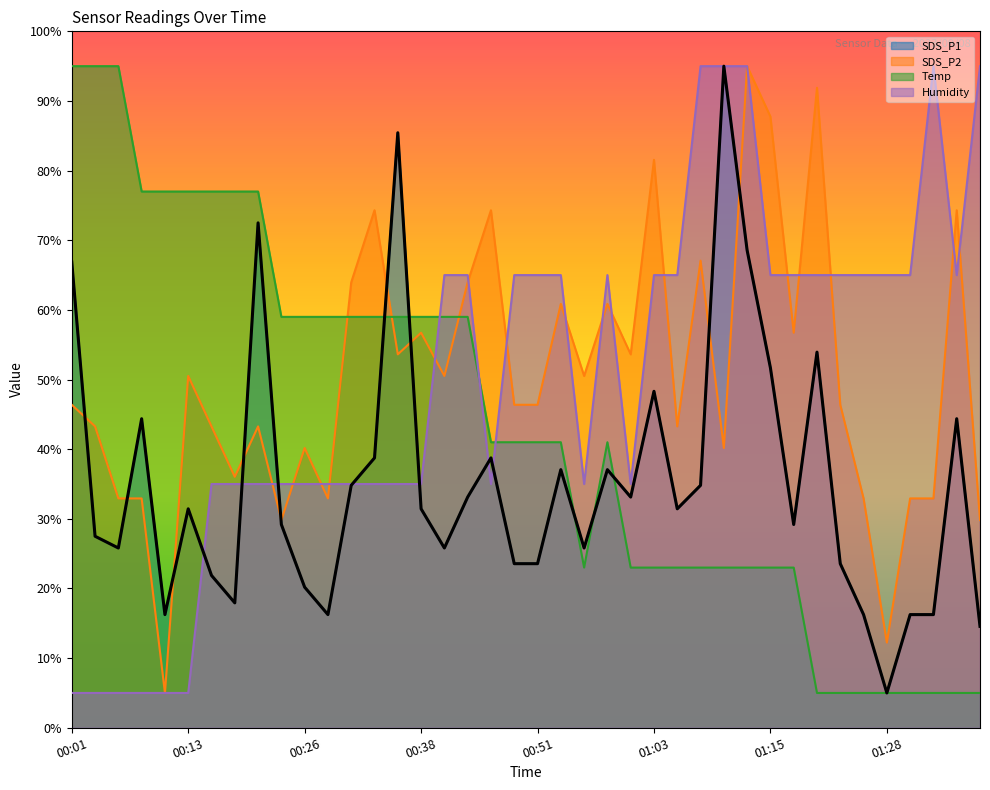

At which category is the sum across all series the highest?

01:13